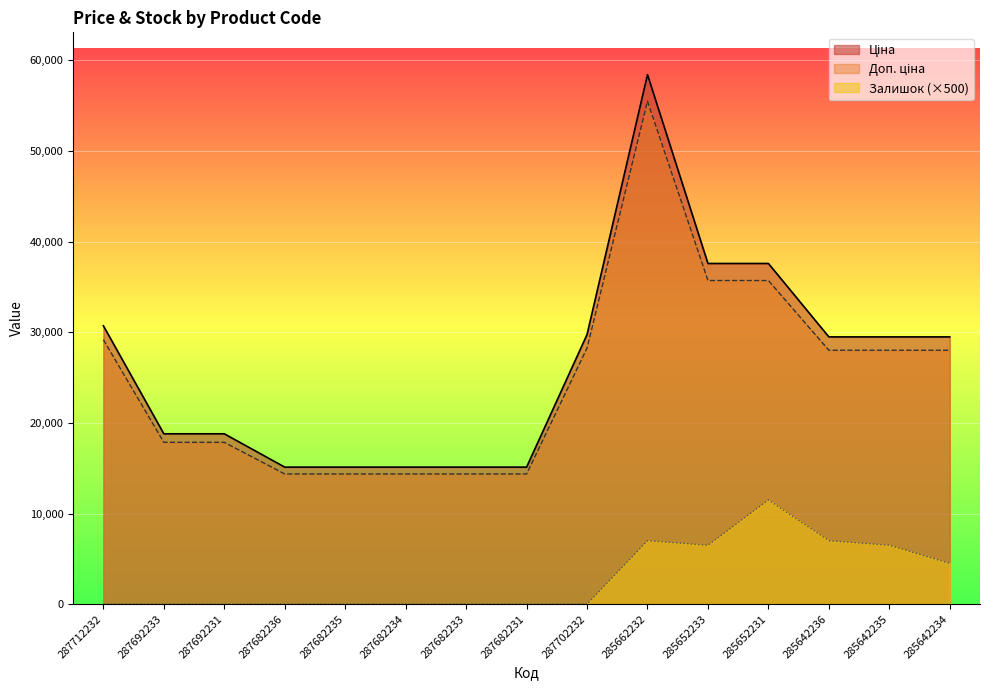

At which category does Ціна reach its first local peak?

285662232